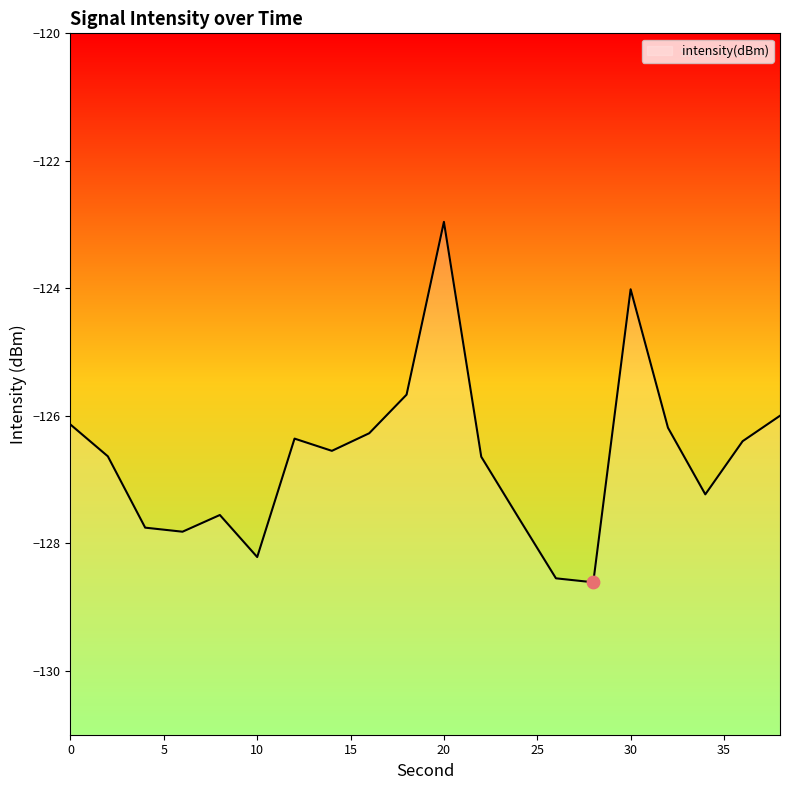

What is the change in value from 4 to 32?

+1.6